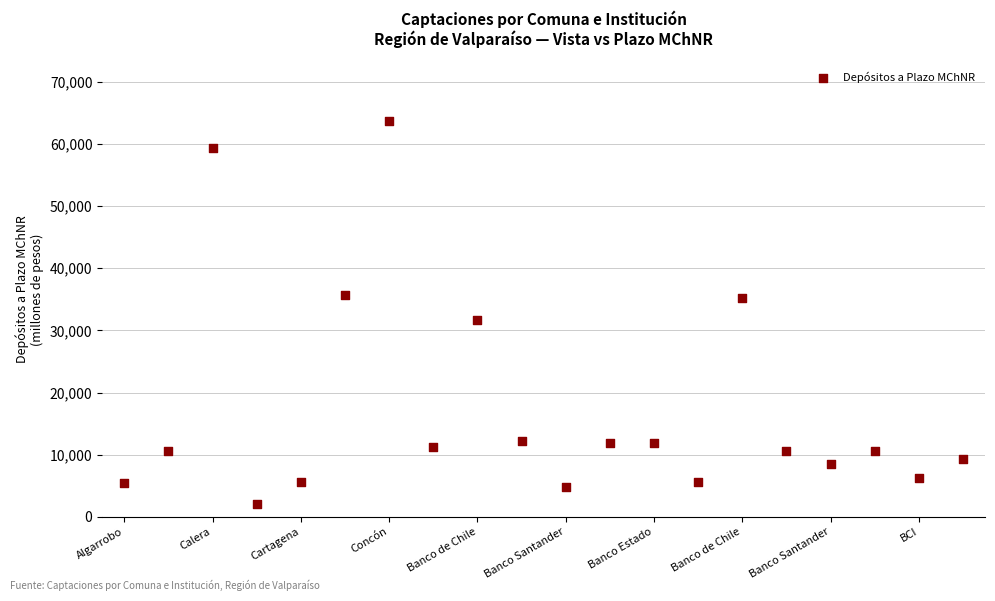

What is the range of Y values (max minus min)?

61643.1